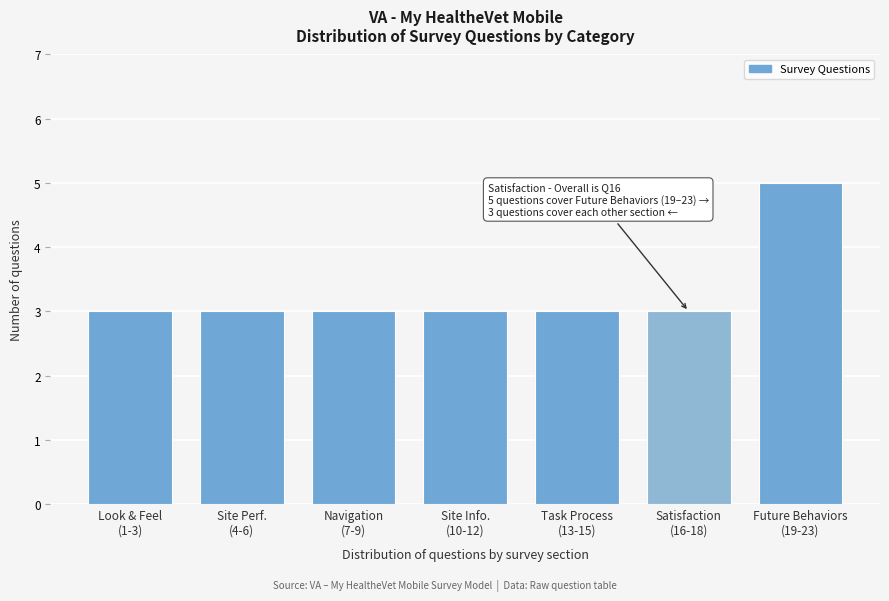

Reading left to right, extract all data points from this chart.

3	3	3	3	3	3	5